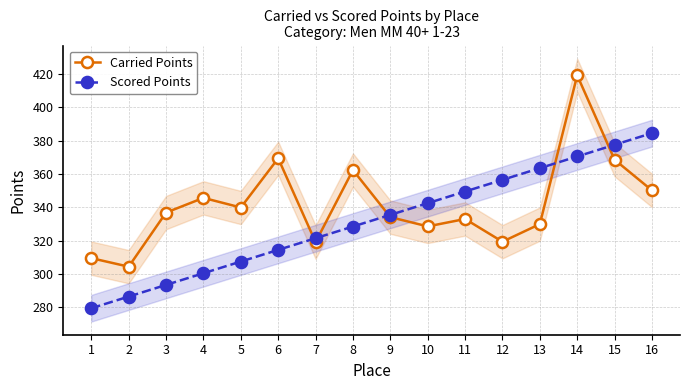

In Carried Points, how many points are higher than both neighbors (excluding endpoints)?

5